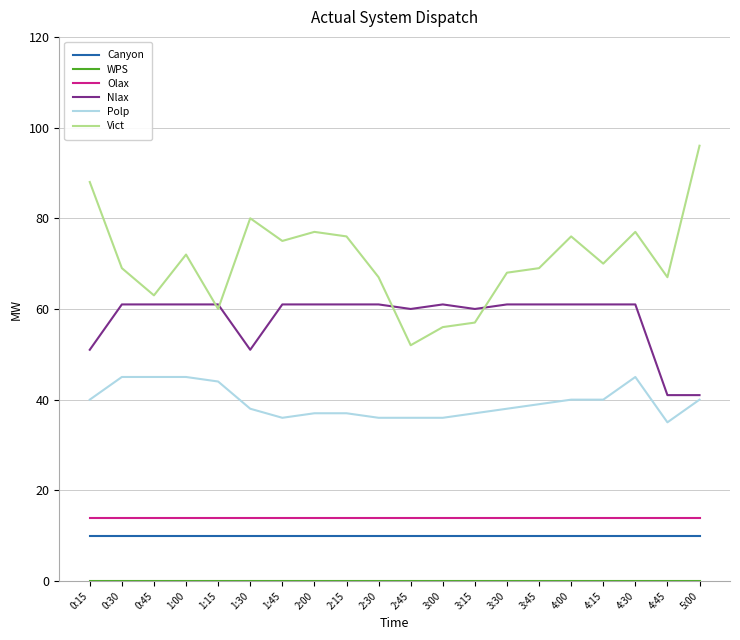

True or false: Nlax and Olax cross at least once.

False